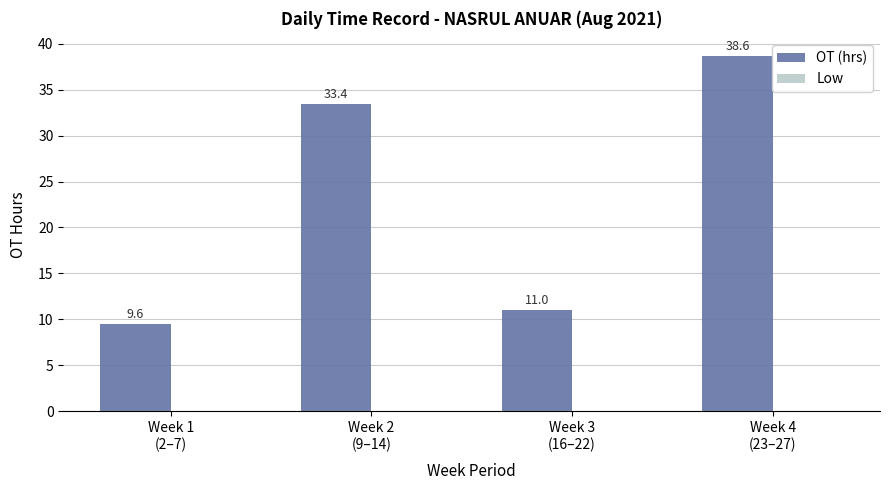

What is the value of the 4th bar from the left?

38.6